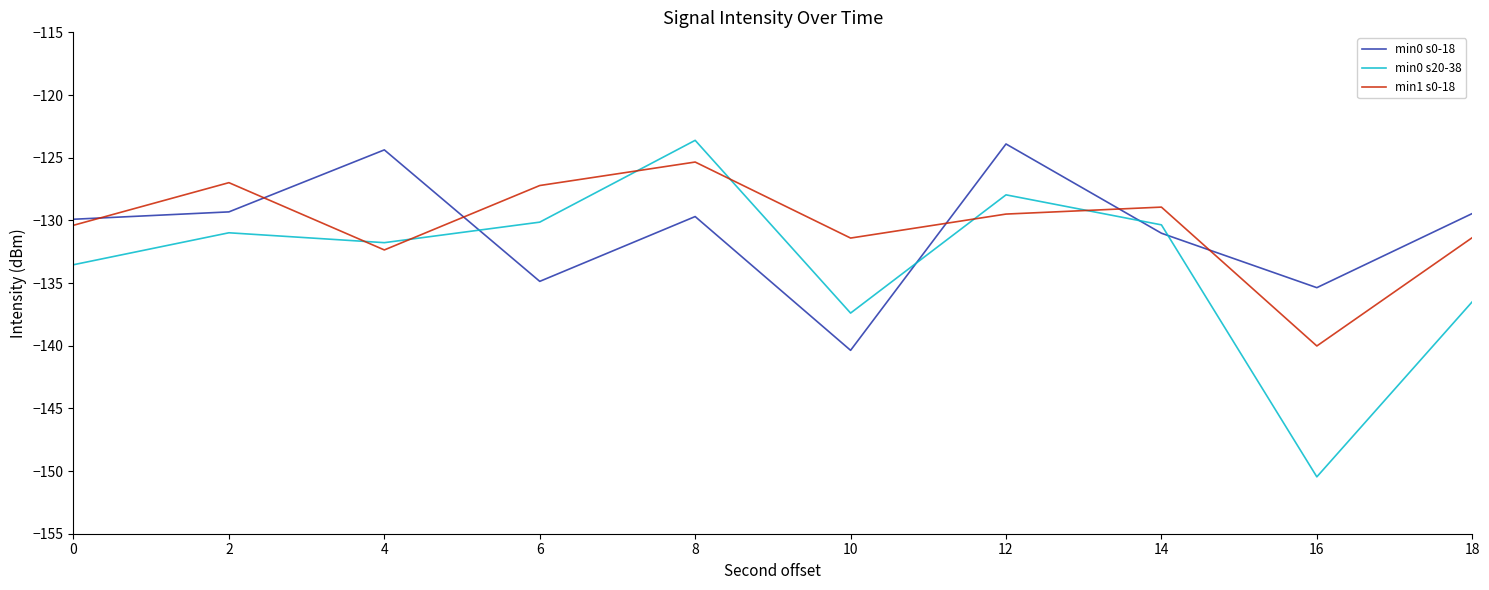

What are all the series names shown in the legend?

min0 s0-18, min0 s20-38, min1 s0-18